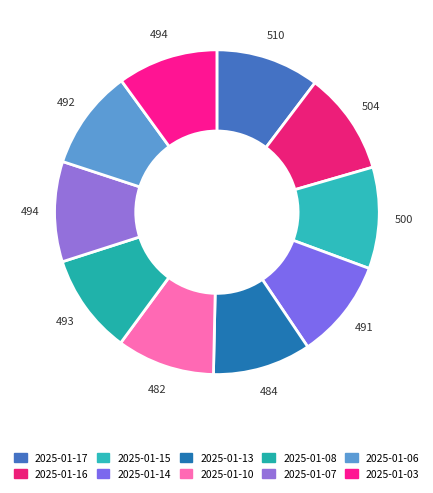

What percentage is NOT represented by 2025-01-16?

89.8%